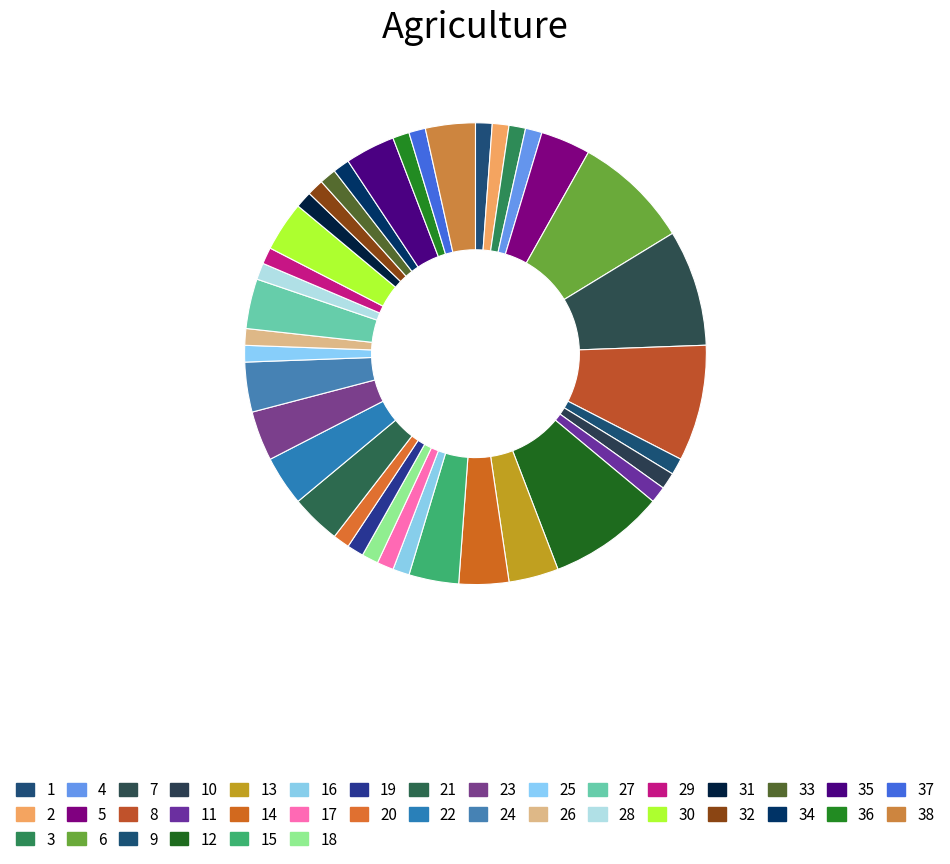

What percentage is the 26 slice, to the nearest percent?

1%